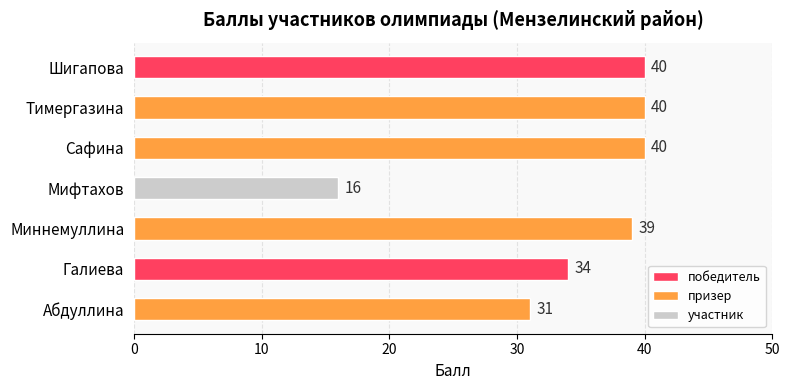

What is the approximate value at Абдуллина, to the nearest 5?

30